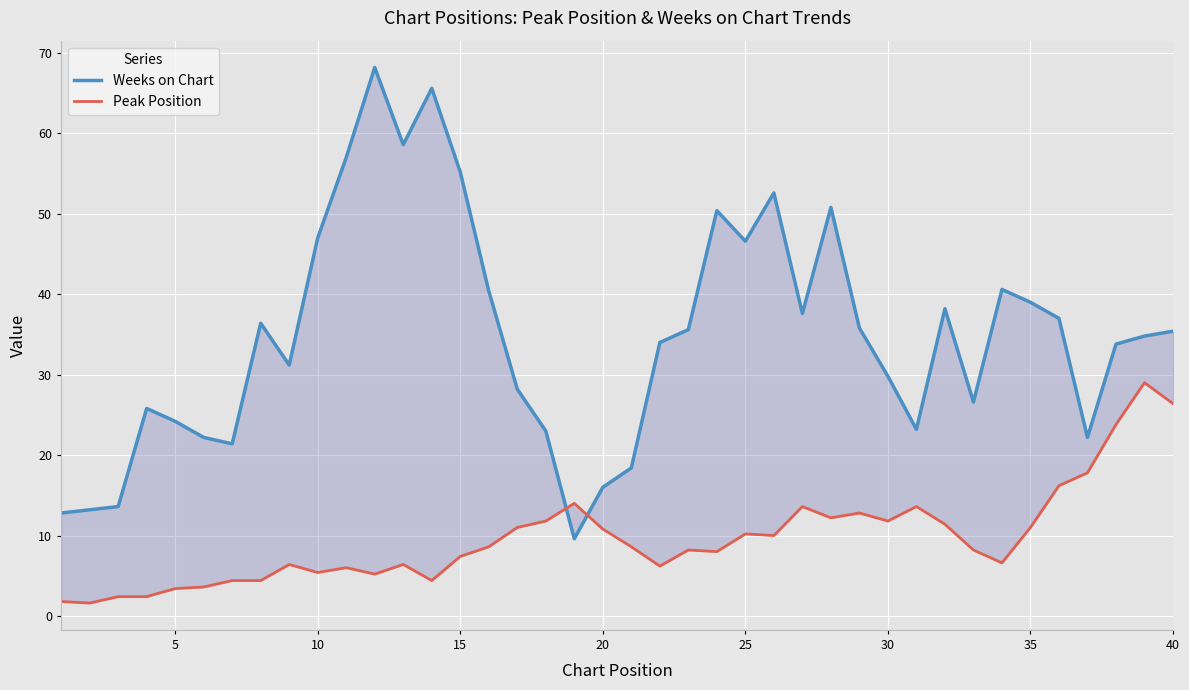

Which series has the largest range (max minus min)?

Weeks on Chart